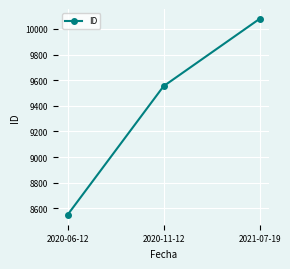

Reading right to left, transcribe all the data shown in this chart.

10079	9553	8548